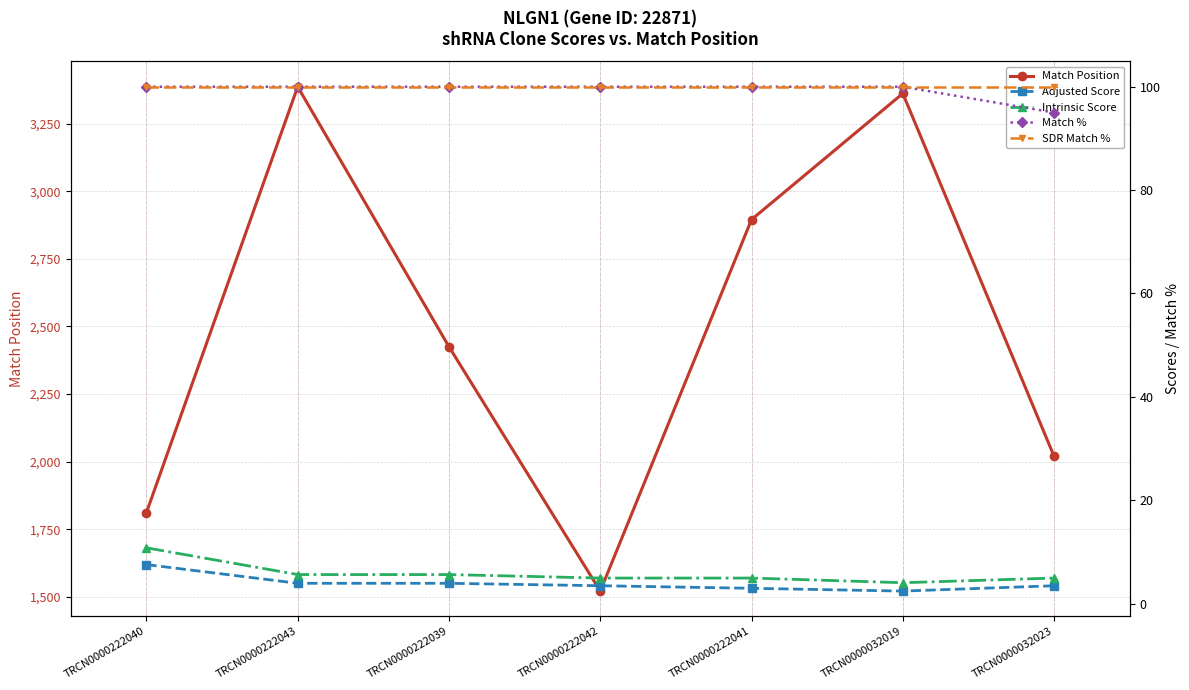

What is the lowest value of the SDR Match % series?

100.0